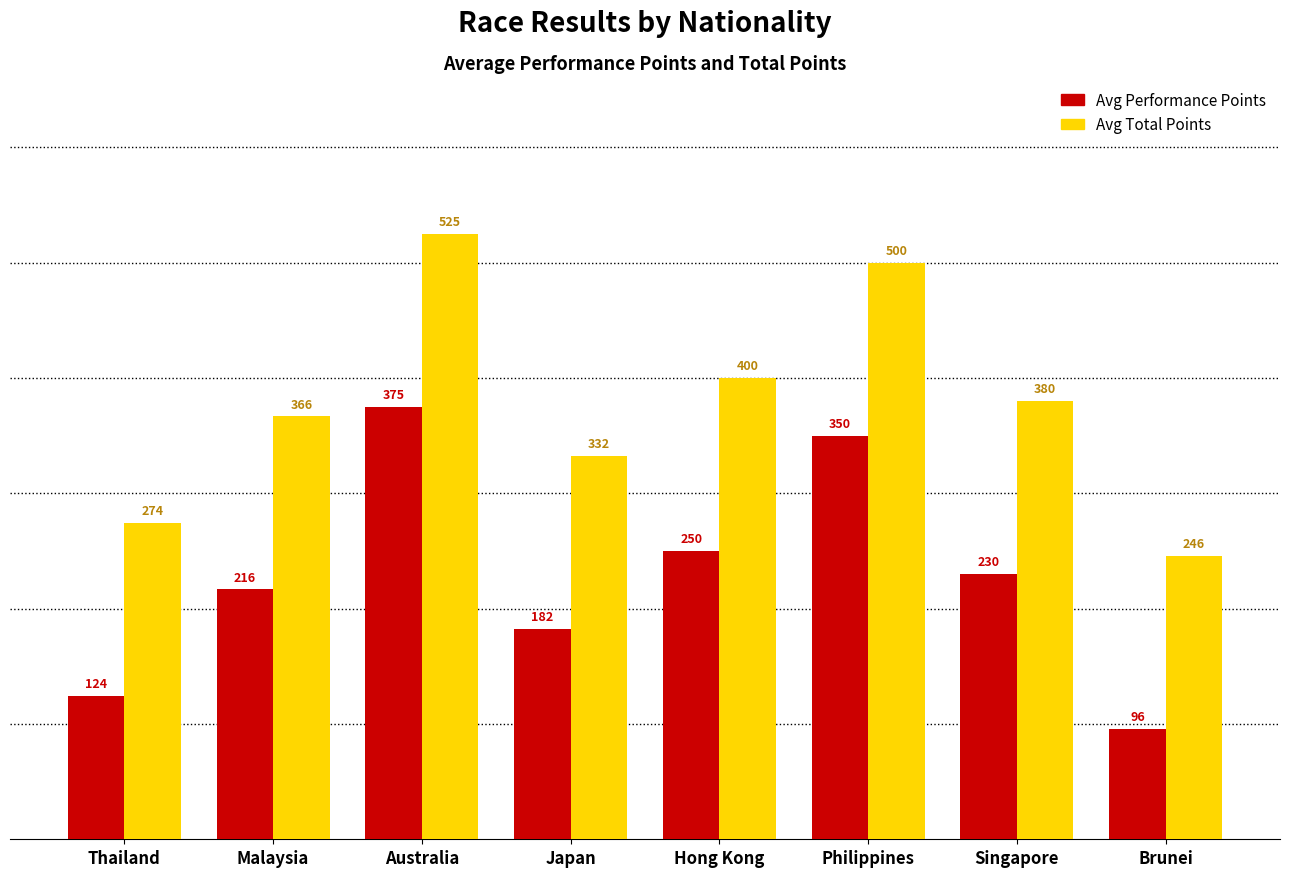

True or false: Avg Total Points has a value of 844.8 at Philippines.

False